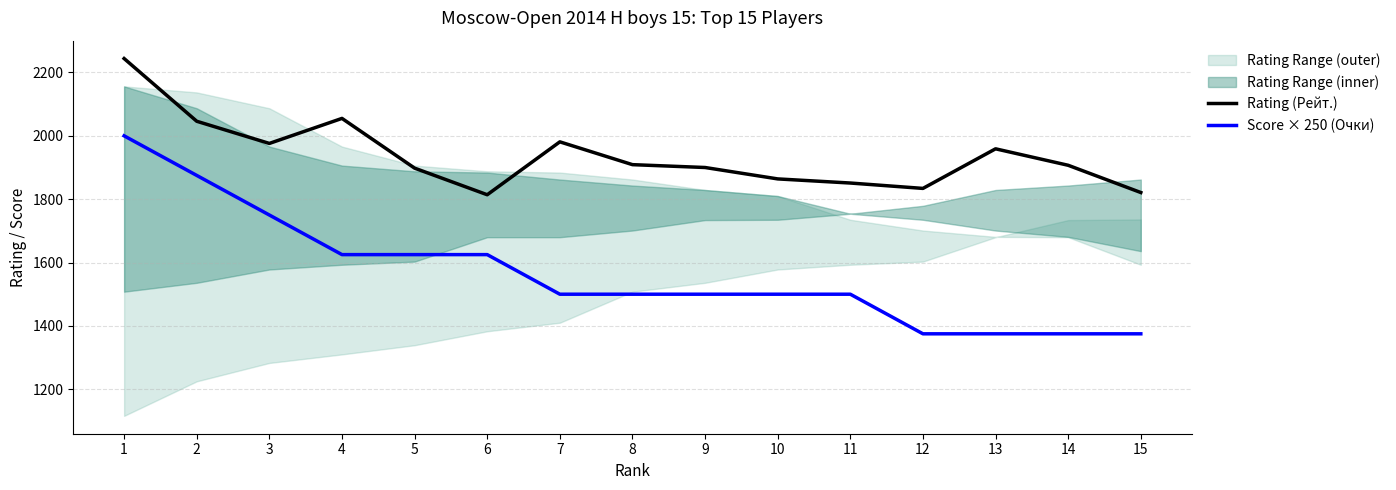

Reading right to left, transcribe all the data shown in this chart.

Rating (Рейт.): 1821	1907	1959	1834	1851	1864	1900	1909	1981	1814	1898	2055	1976	2046	2244
Score × 250 (Очки): 1375	1375	1375	1375	1500	1500	1500	1500	1500	1625	1625	1625	1750	1875	2000